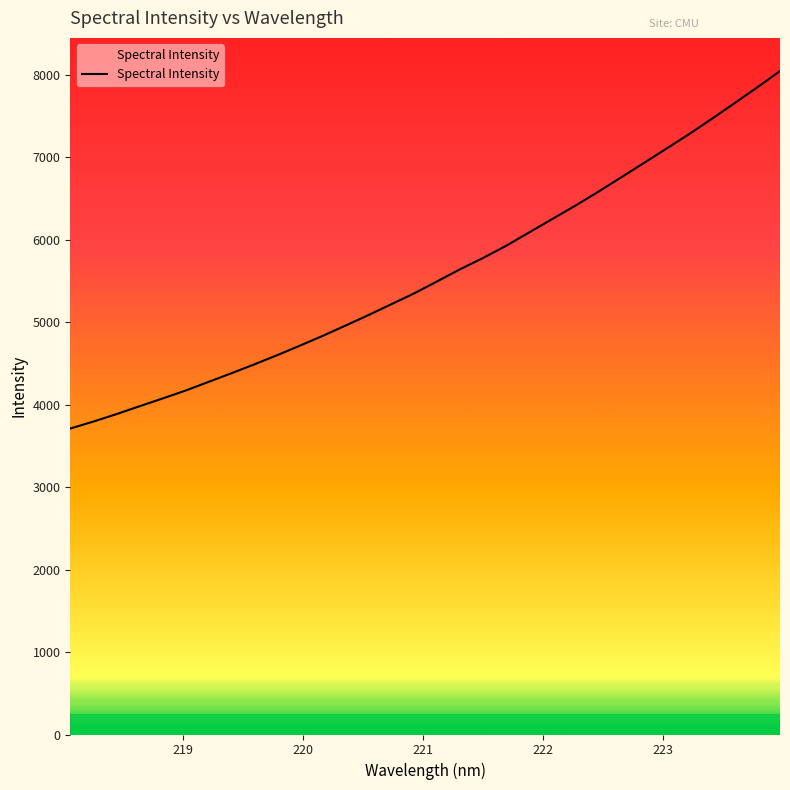

What is the greatest value displayed?

8047.7